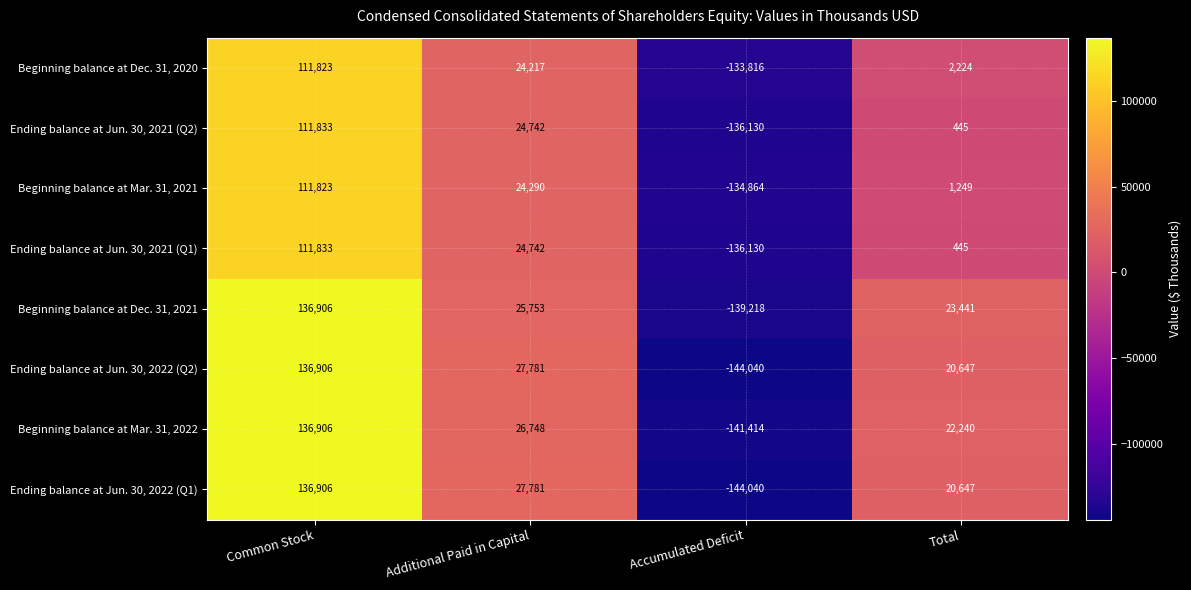

What is the minimum value shown in the chart?

-144040